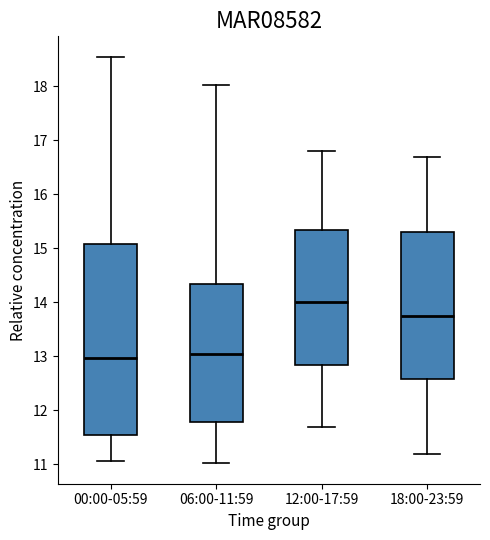

Where does the median line of the box for 12:00-17:59 sit on the y-axis? The values are not printed on the chart, so give them approximately, as read against the axis.

14.0